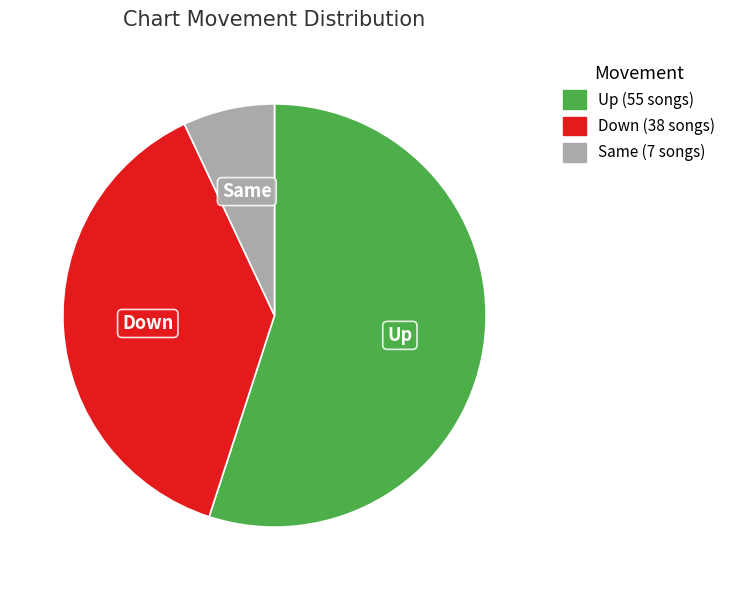

Is there a majority slice in this chart?

Yes